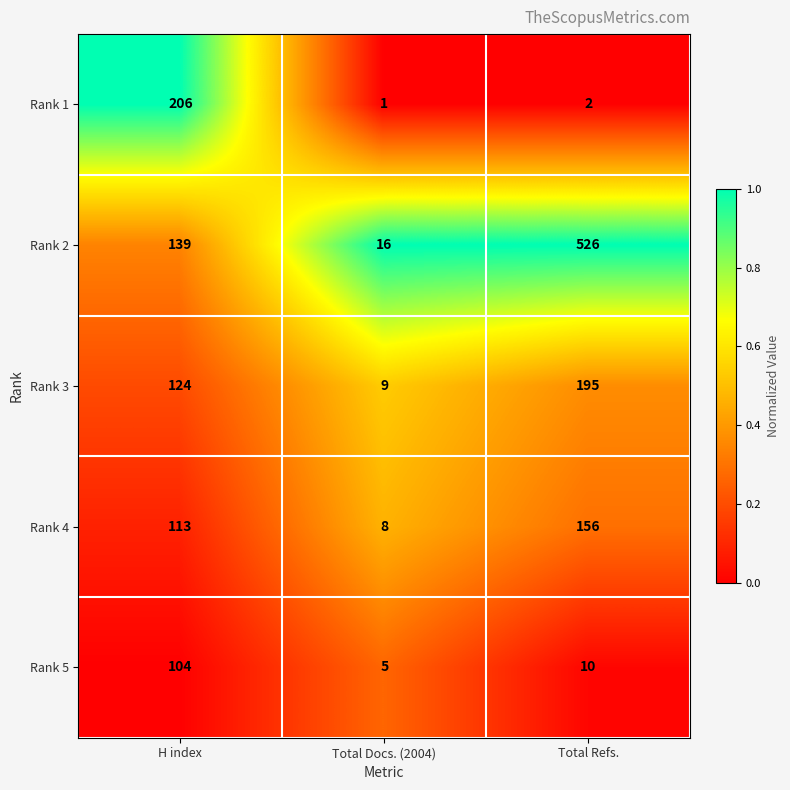

Which category has the lowest value in the Rank 1 series?

Total Docs. (2004)